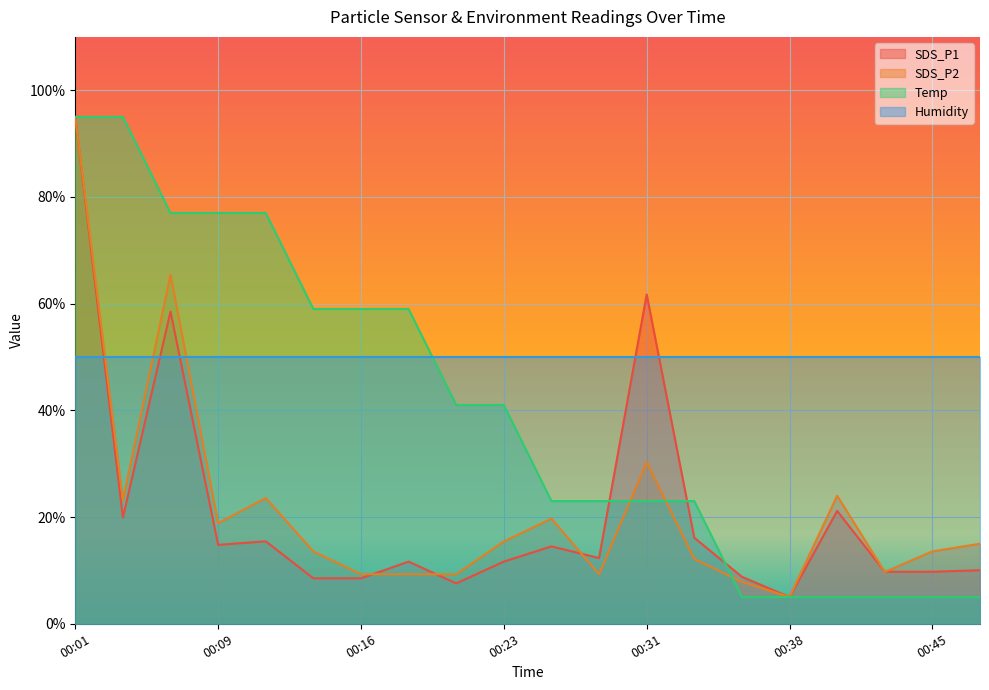

What is the value of the Temp point at the 1st from the left?

95.0